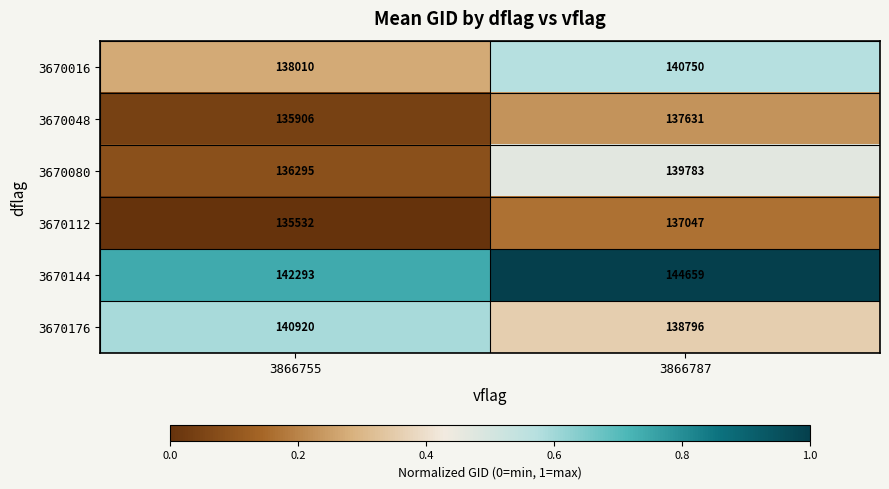

True or false: 3670048 has a value of 135906 at 3866755.

True